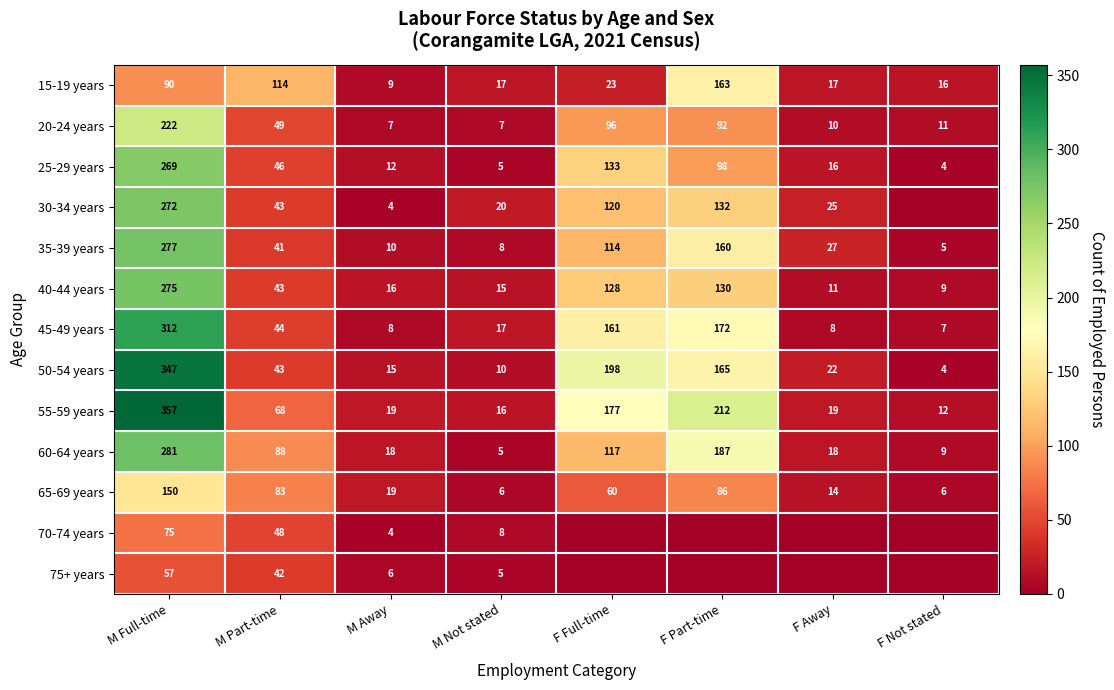

Rank the categories by 50-54 years value from lowest to highest.

F Not stated, M Not stated, M Away, F Away, M Part-time, F Part-time, F Full-time, M Full-time